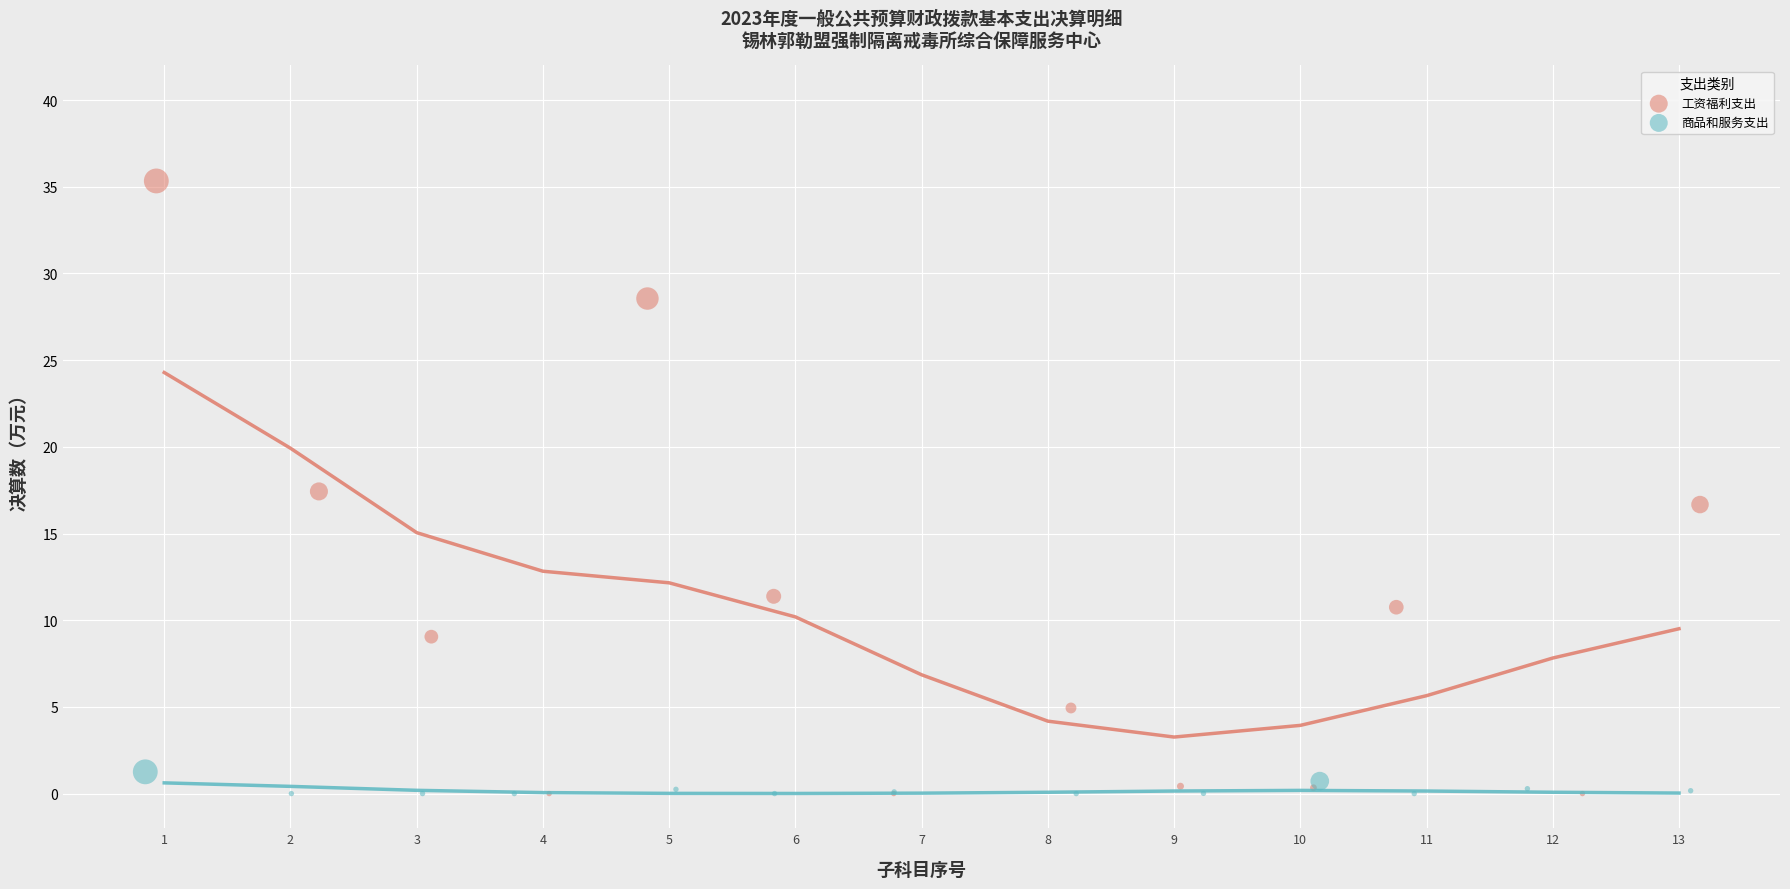

Which series has the widest spread of Y values?

工资福利支出